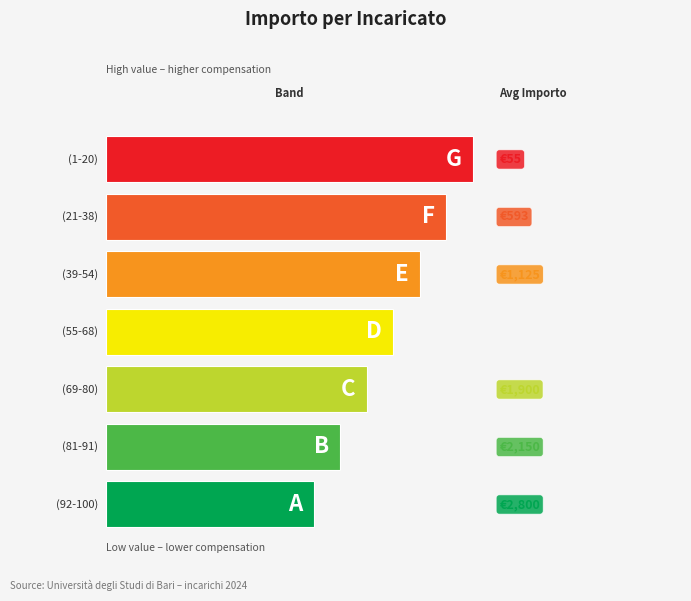

Are the bars horizontal?

Yes